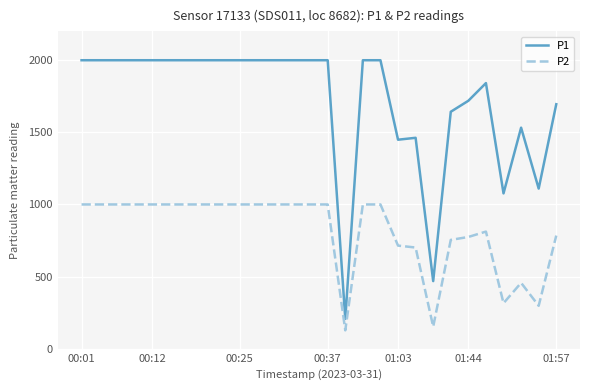

True or false: P1 and P2 cross at least once.

False